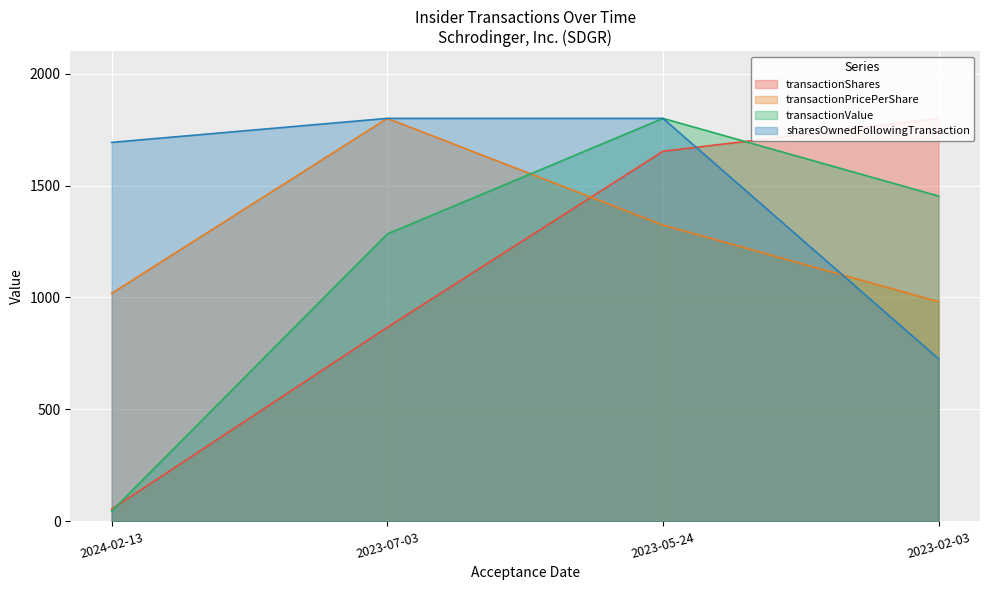

How many values in the sharesOwnedFollowingTransaction series are below 1800?

2